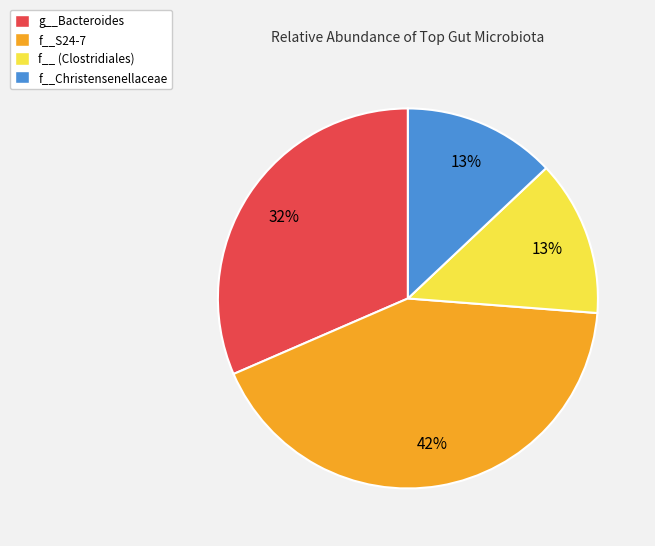

Is it true that f__S24-7 is 42% of the pie?

True